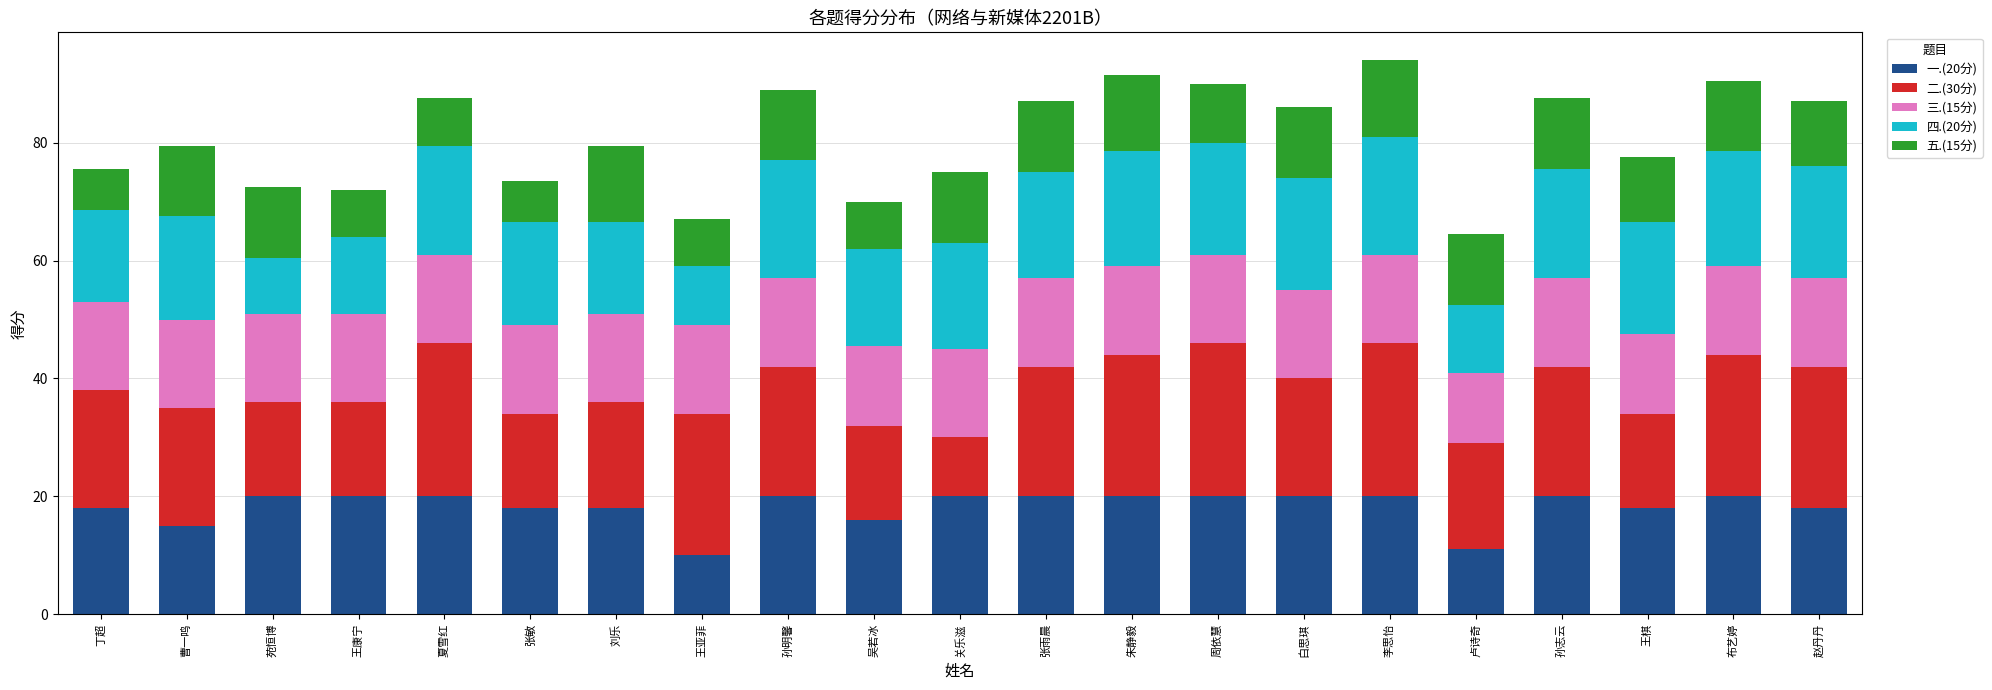

What is the maximum value for 一.(20分)?

20.0